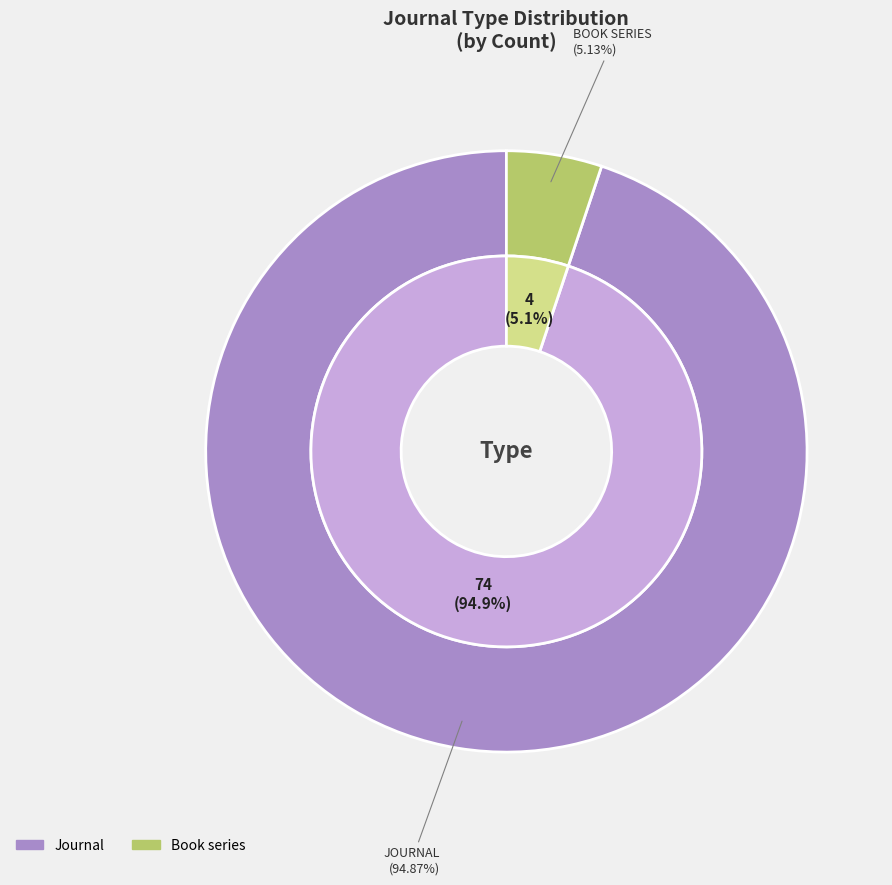

Which category has the biggest portion of the pie?

journal